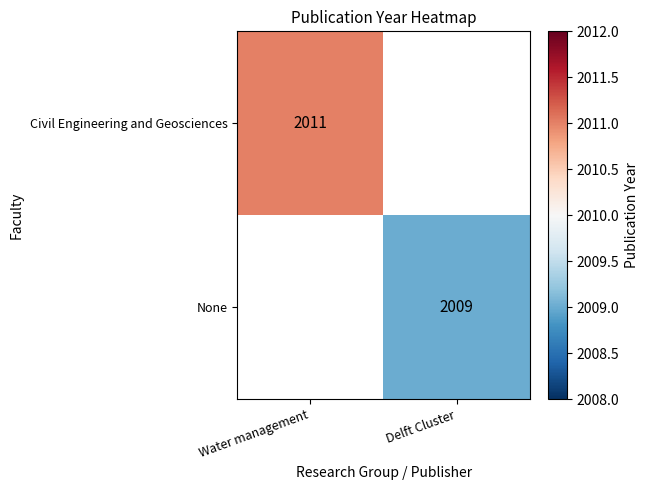

The None series shows 2009 at Delft Cluster. True or false?

True